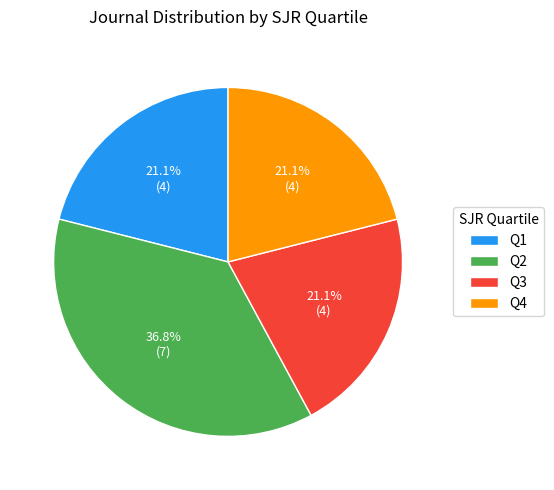

Is Q3 the majority of the pie?

No